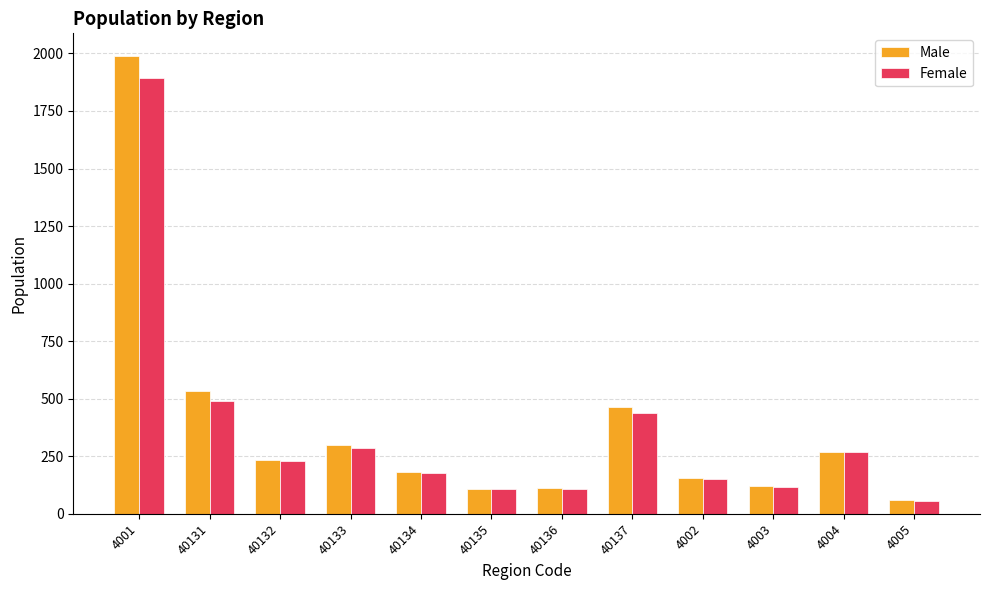

What is the greatest value displayed?

1988